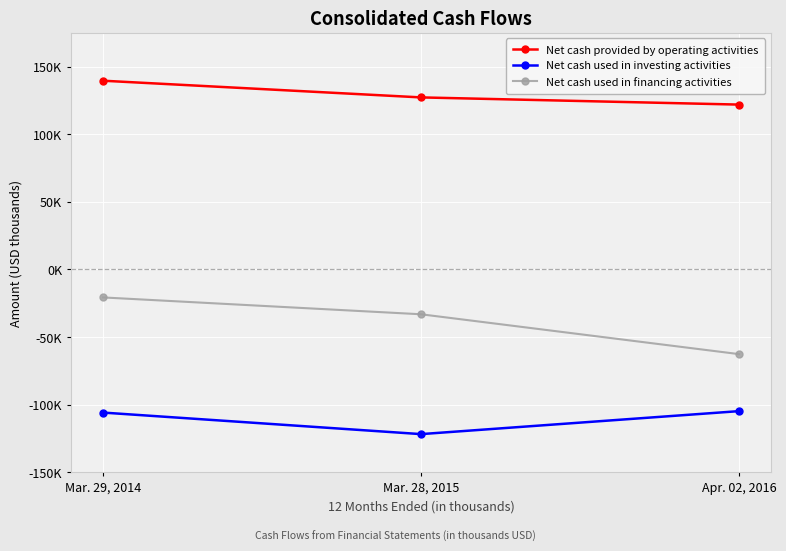

What is the minimum value for Net cash used in investing activities?

-121768